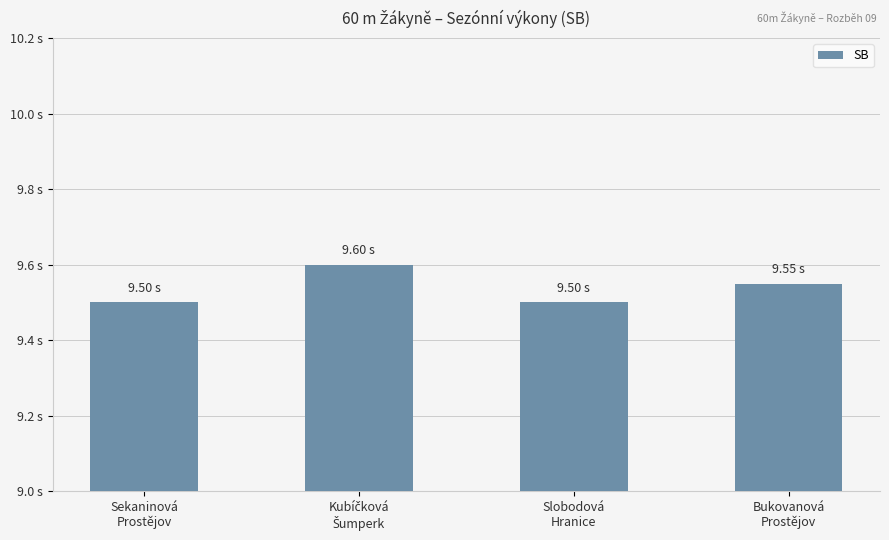

Does the chart contain any negative values?

No